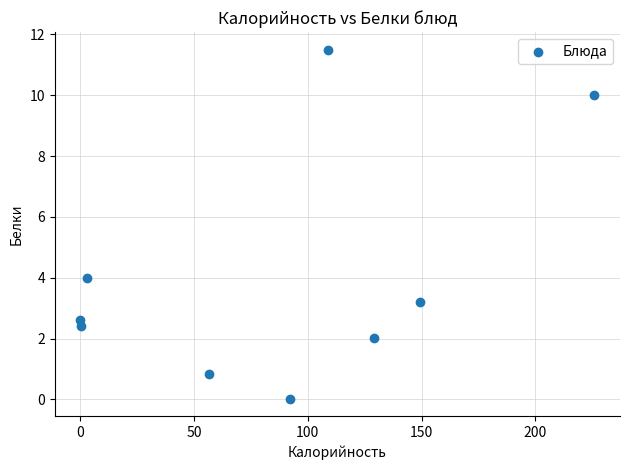

What Y value in the scatter plot is closest to 5?

4.0